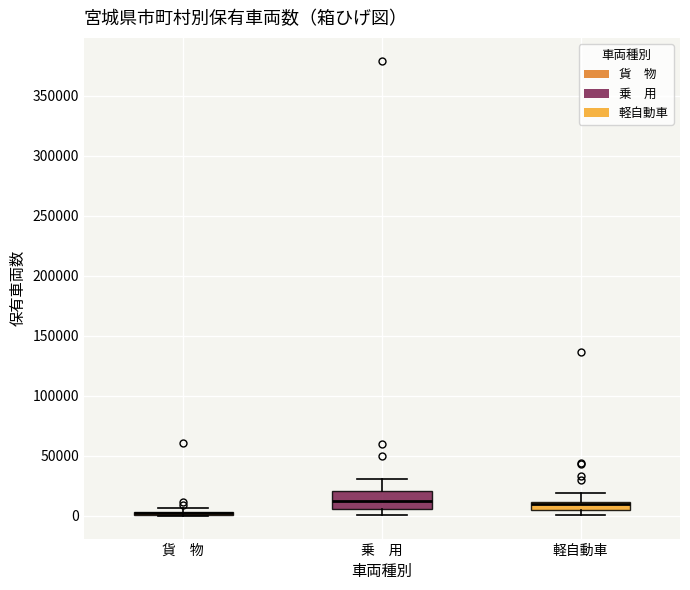

Which box is the tallest, from its lower edge to its upper edge?

乗 用